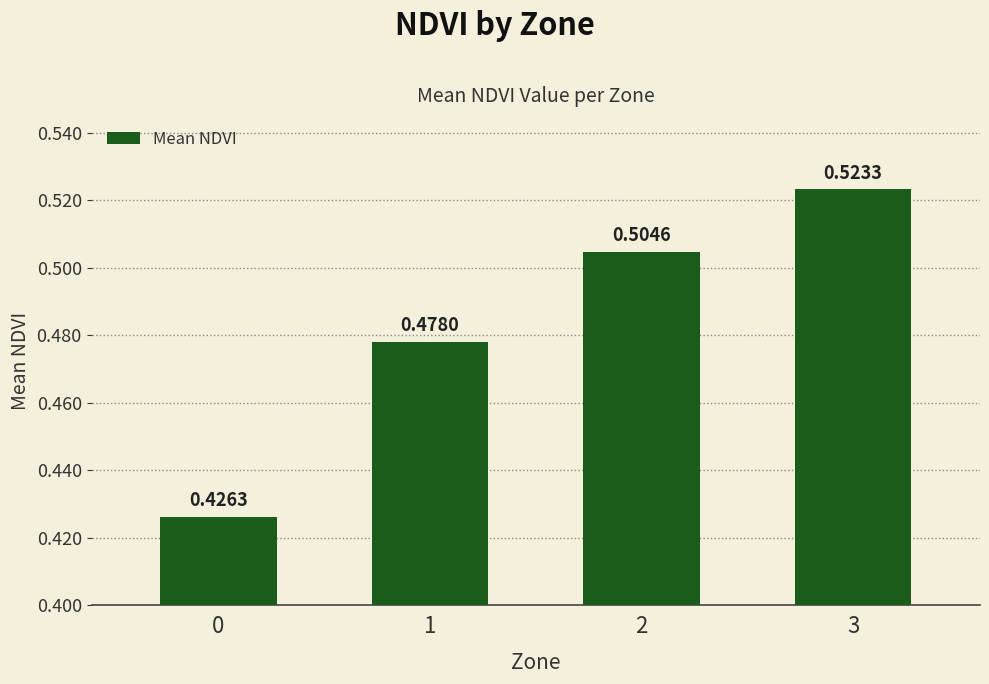

What is the sum of the values at 2 and 3?

1.0